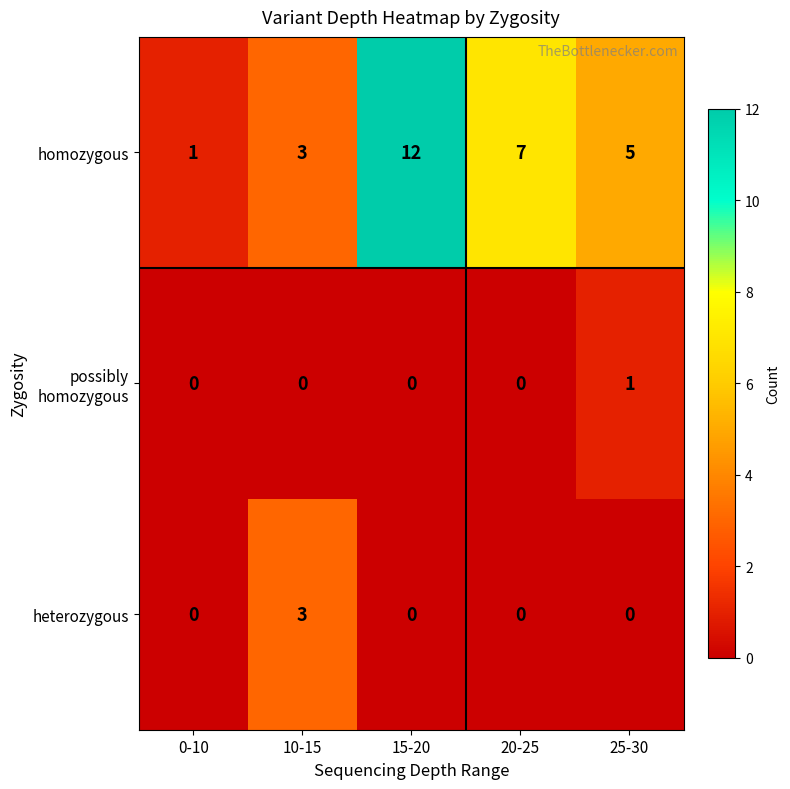

Count the number of data series in this chart.

3